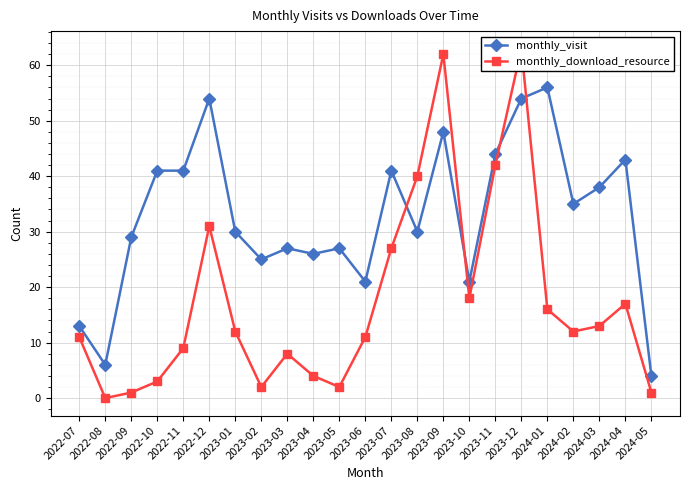

At which category is the sum across all series the highest?

2023-12